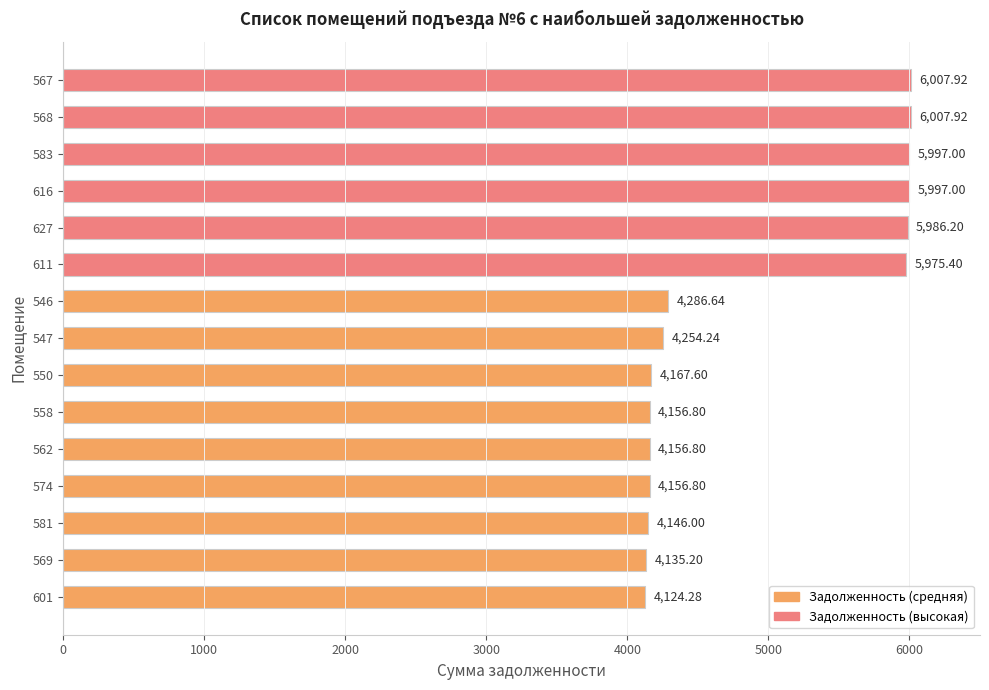

How many categories are shown in the chart?

15